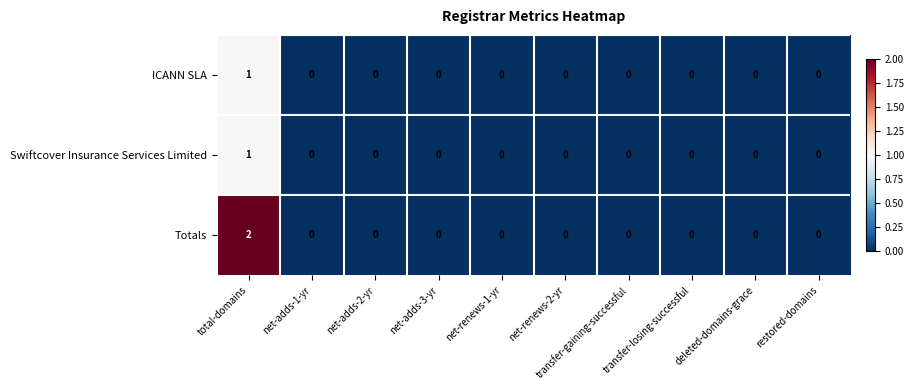

How many Totals values are between 0 and 1?

9